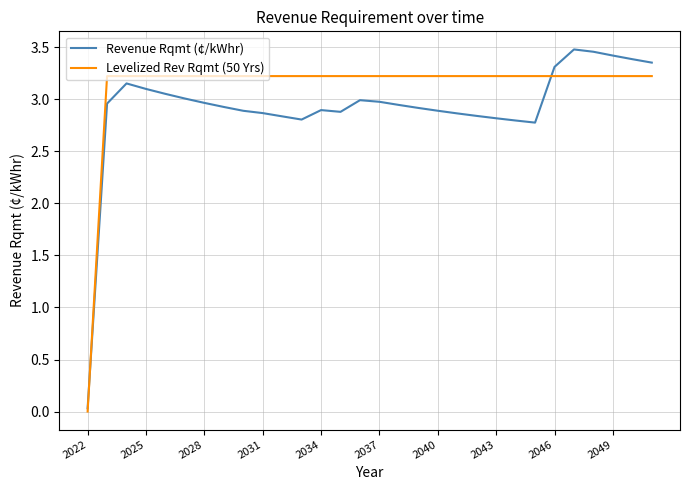

How many lines are shown in the chart?

2